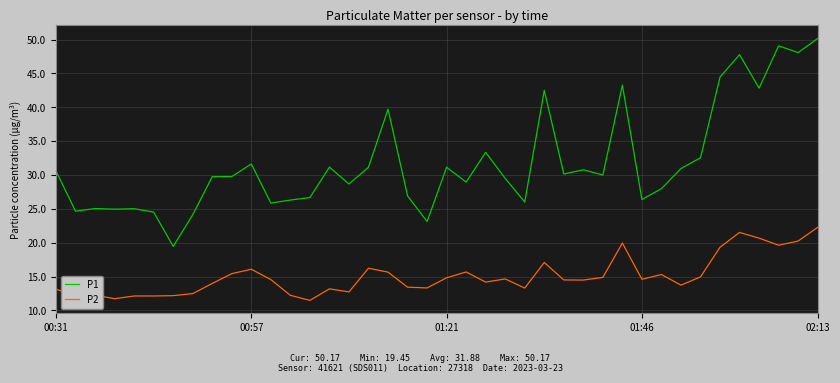

What is the greatest value displayed?

50.2